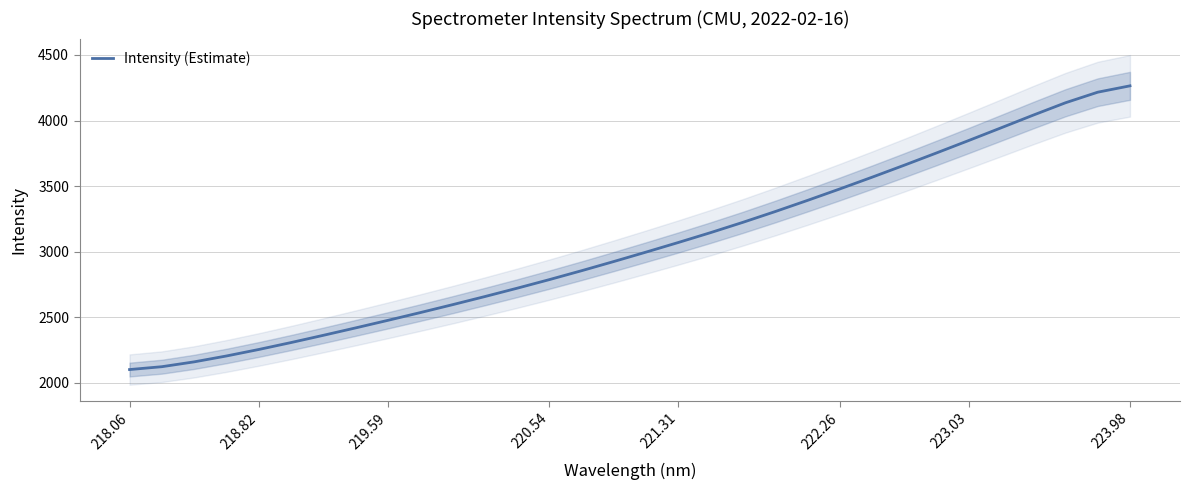

The Intensity (Estimate) series shows 2804.0 at 223.98. True or false?

False